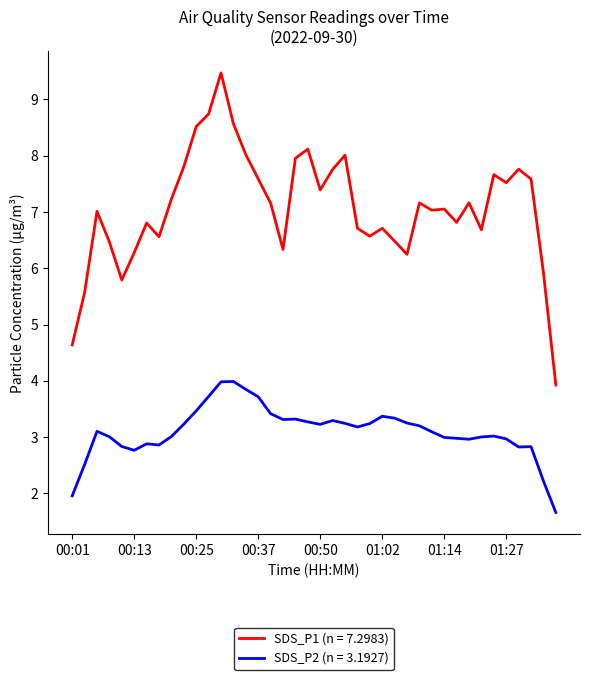

Does the chart display data point markers on the line(s)?

No